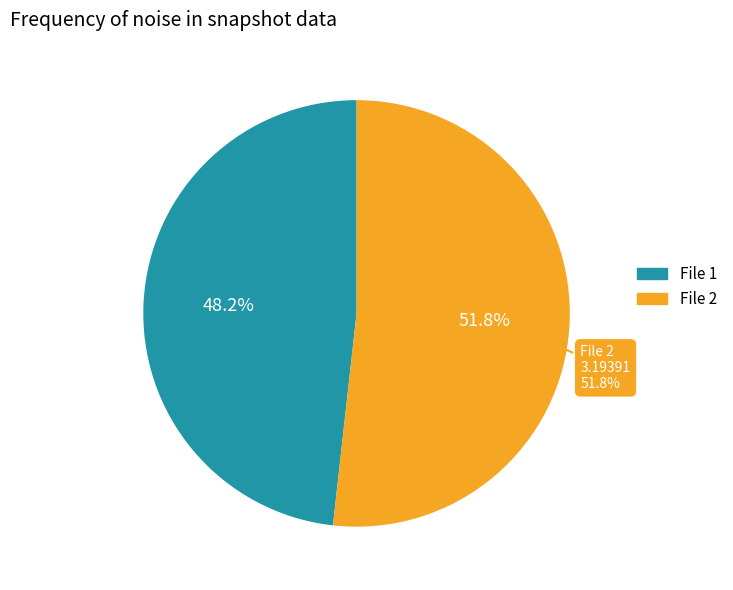

True or false: 20150710195930152_ZVPP-R2_snap.fits accounts for 52% of the total.

True